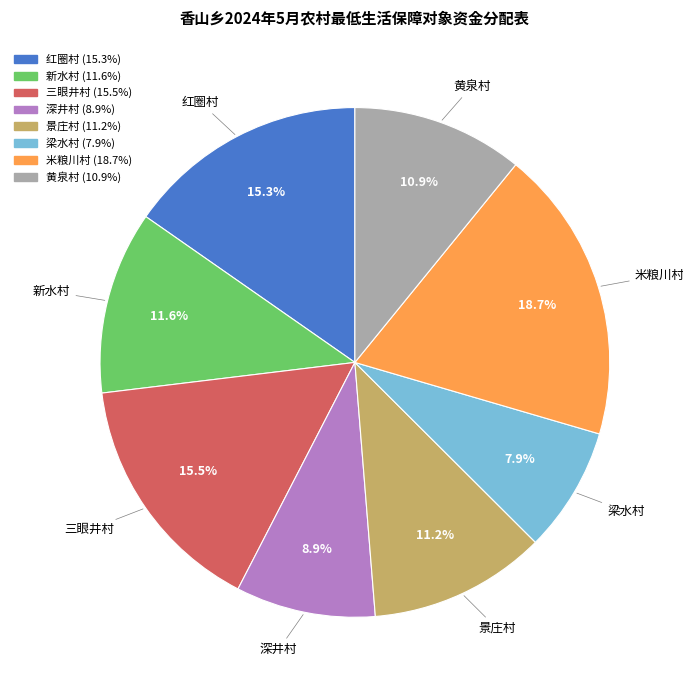

Is it true that 梁水村 is 1% of the pie?

False